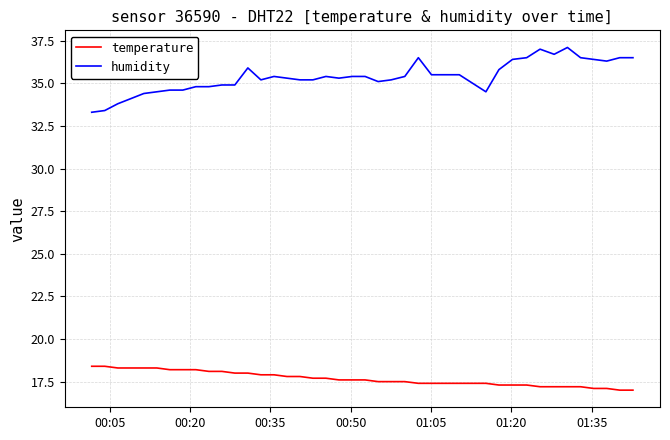

What is the maximum value shown in the chart?

37.1